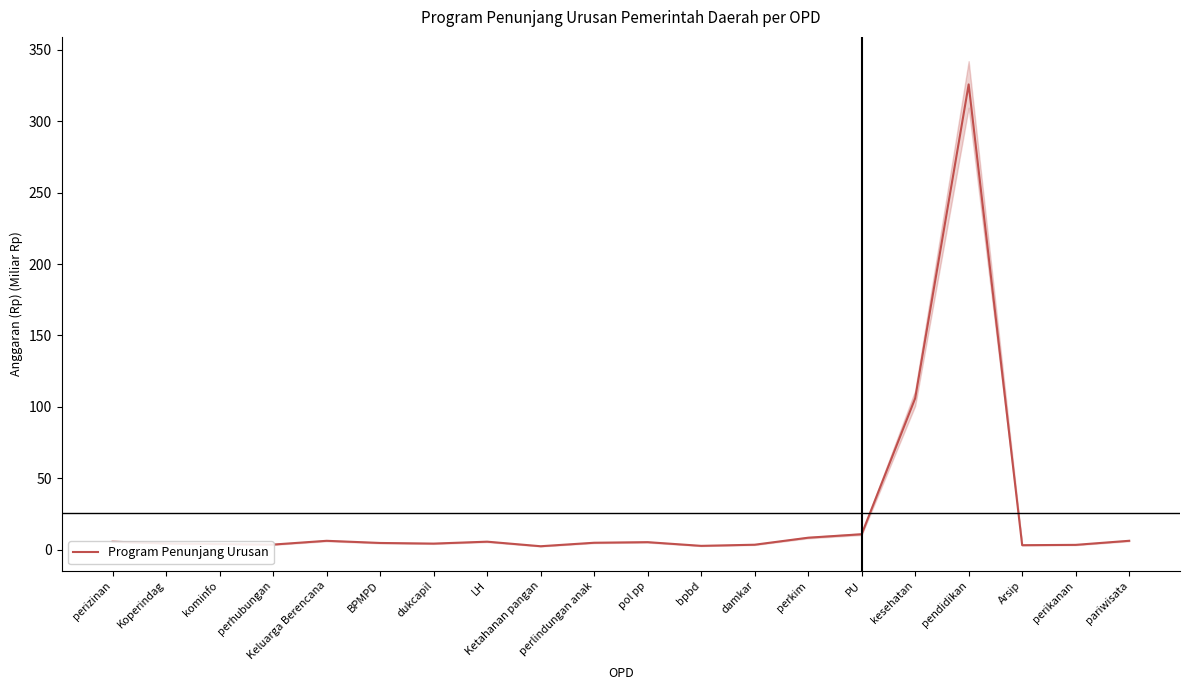

Is it true that the value at kominfo is 1.2?

False